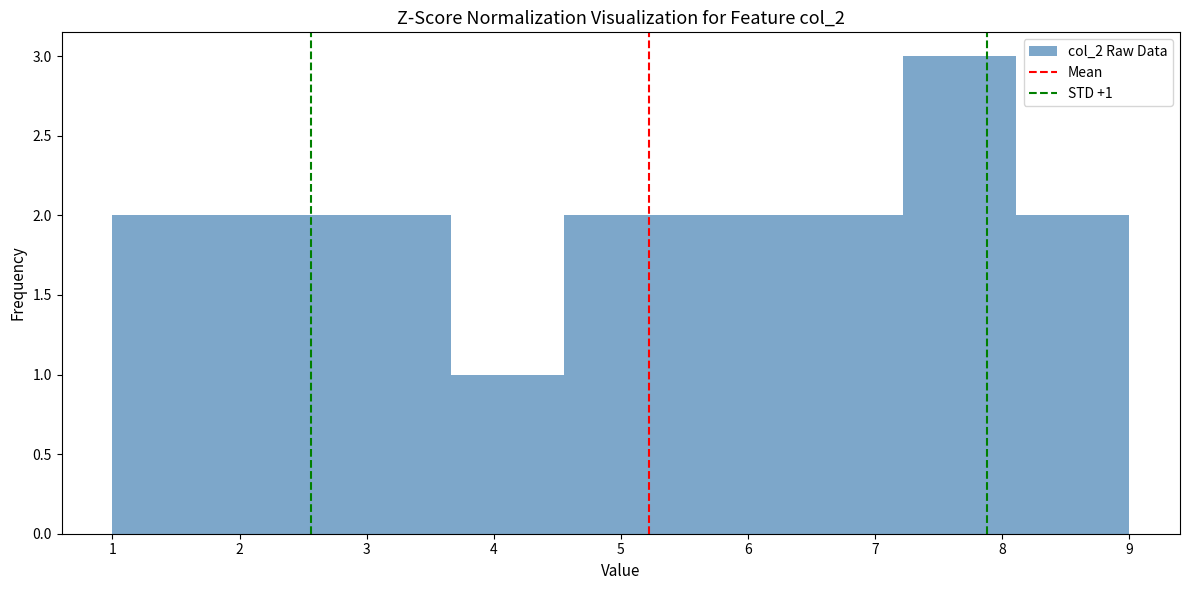

Over which range of the x-axis is the bar tallest?

7.2 to 8.1